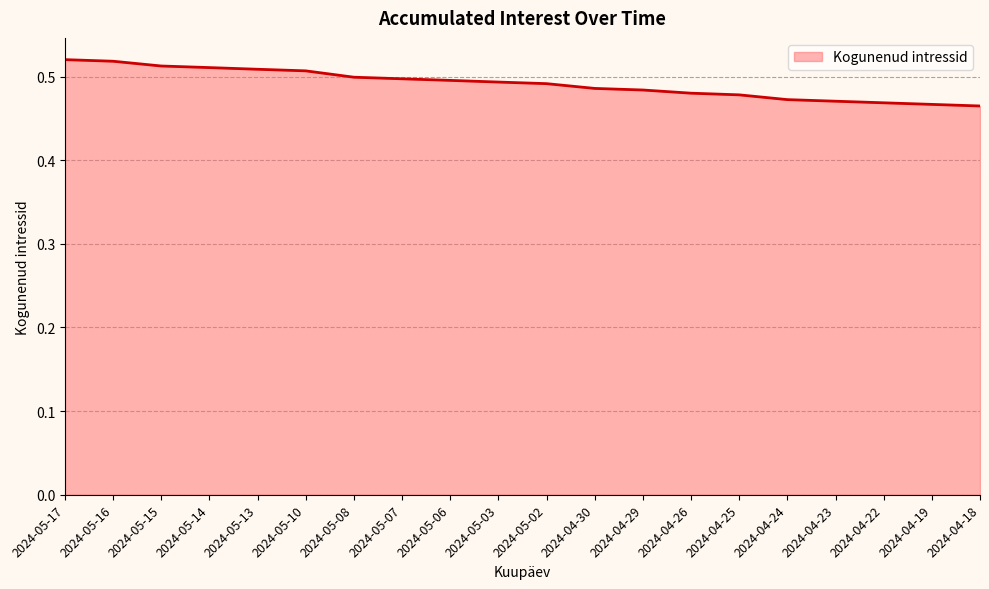

How many values are between 0 and 1?

20